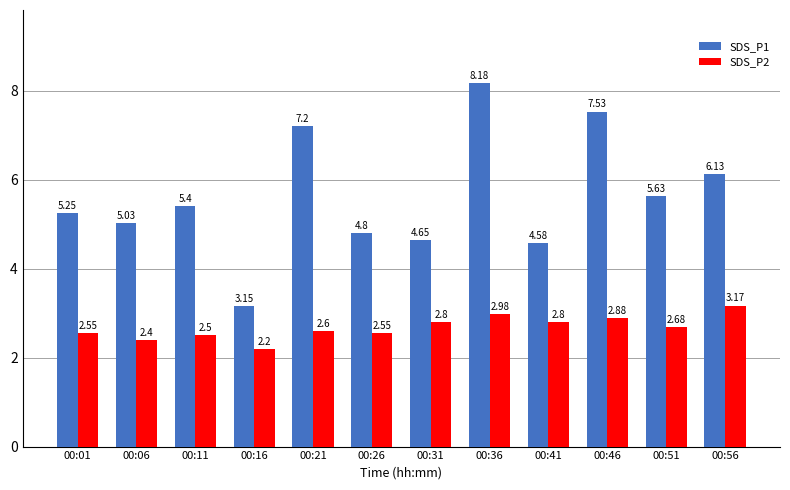

How many data points in SDS_P1 are less than 5?

4